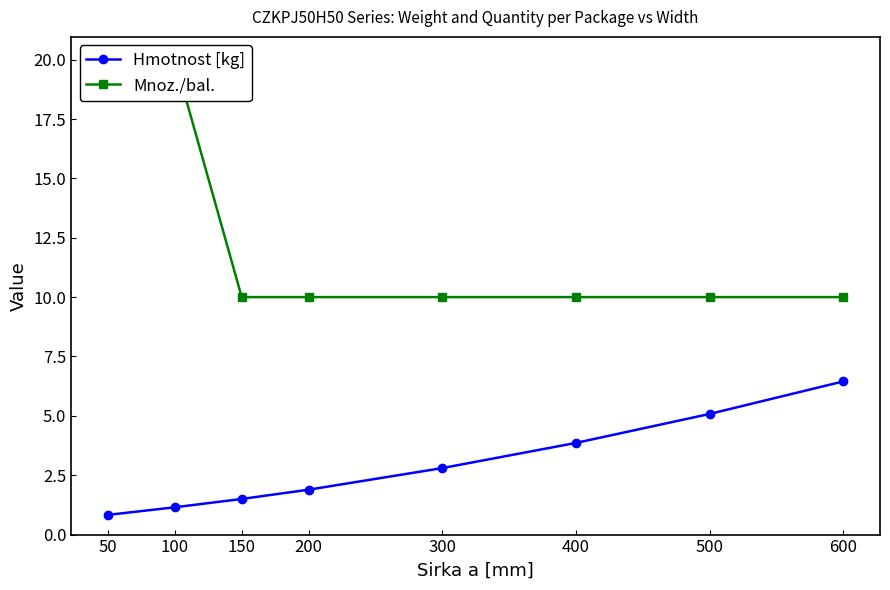

Rank the series at 600 from highest to lowest value.

Mnoz./bal., Hmotnost [kg]